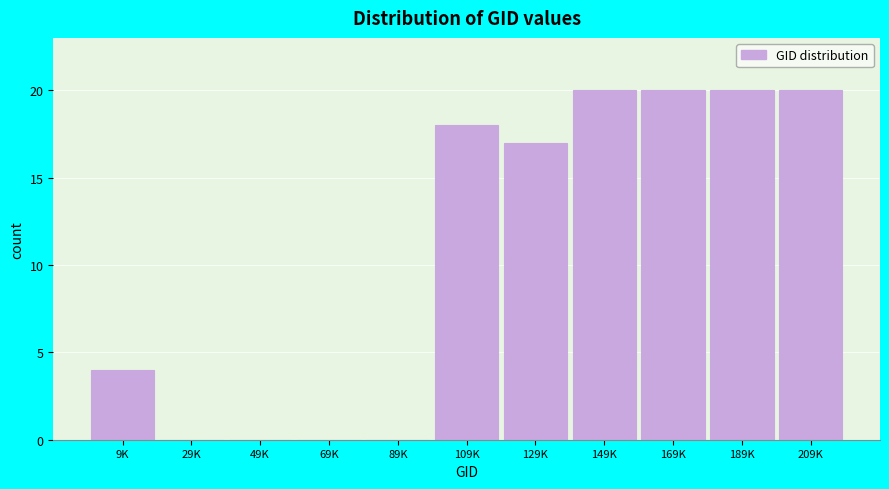

Reading right to left, transcribe all the data shown in this chart.

209K=20	189K=20	169K=20	149K=20	129K=17	109K=18	89K=0	69K=0	49K=0	29K=0	9K=4